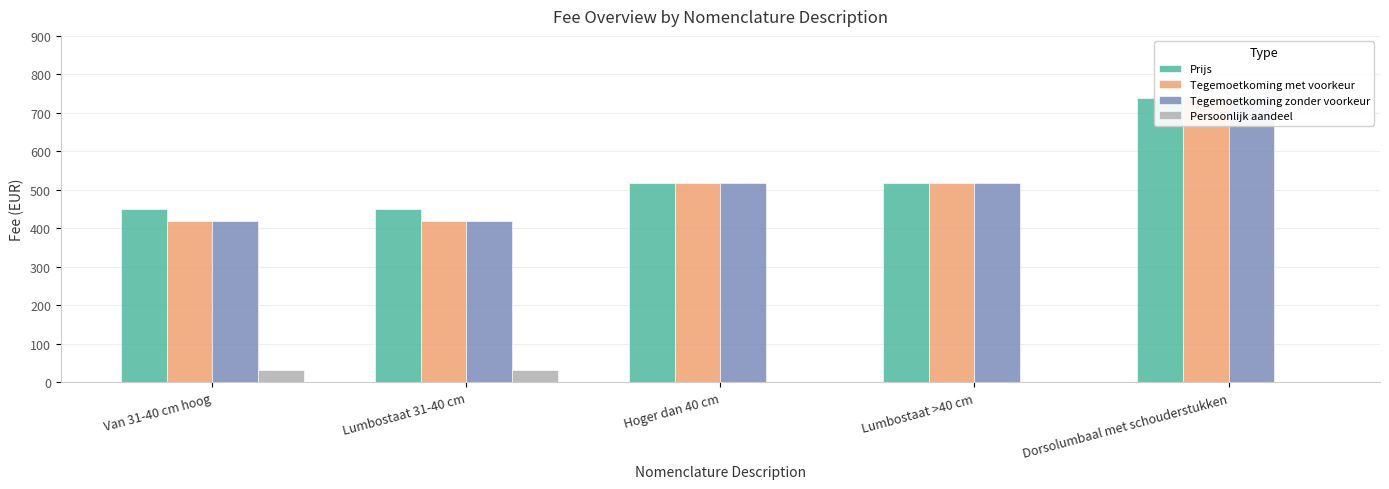

What is the label of the 3rd bar from the left?

Hoger dan 40 cm